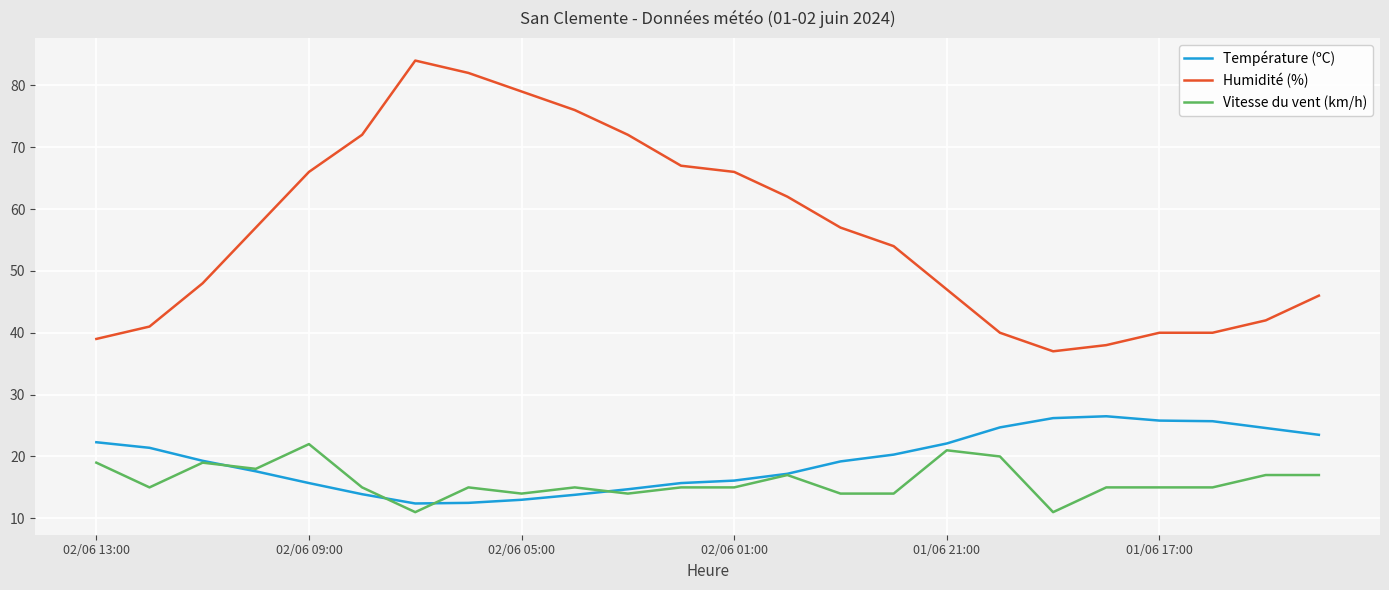

Which series has the largest total across all categories?

Humidité (%)